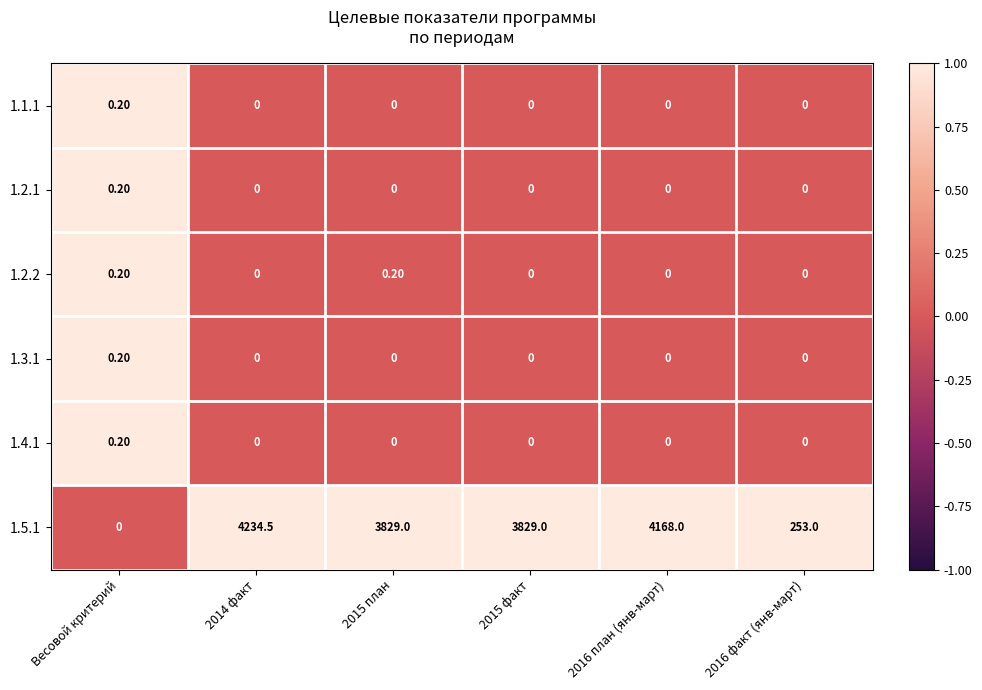

Between 2015 план and 2016 план (янв-март), which series saw the biggest shift?

1.5.1